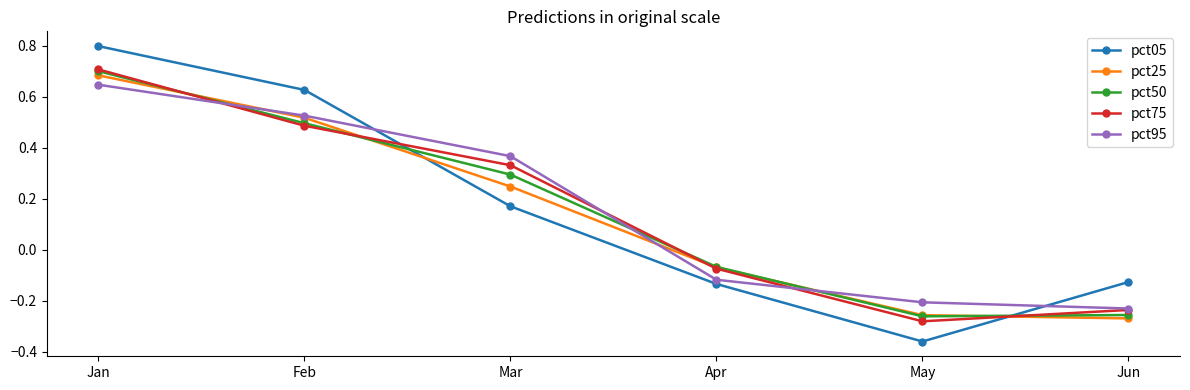

How many values in the pct25 series are below 0?

3